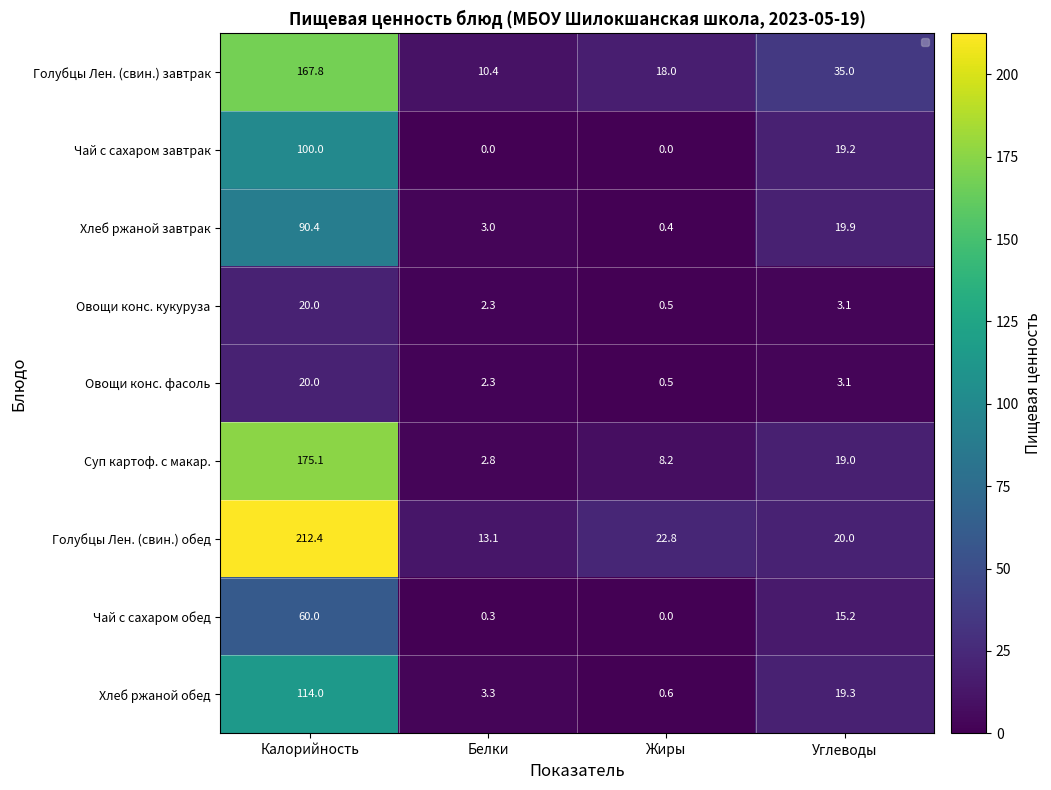

Rank the categories by Голубцы Лен. (свин.) завтрак value from highest to lowest.

Калорийность, Углеводы, Жиры, Белки